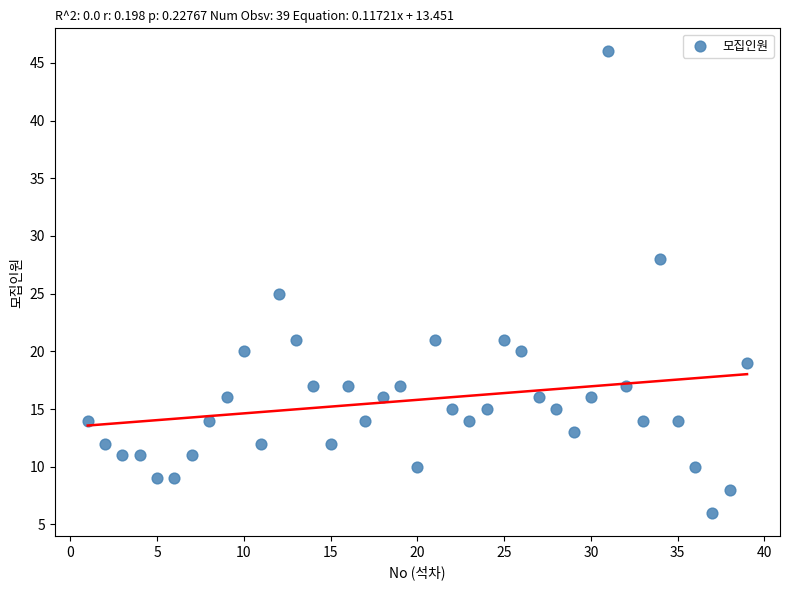

What is the range of Y values (max minus min)?

40